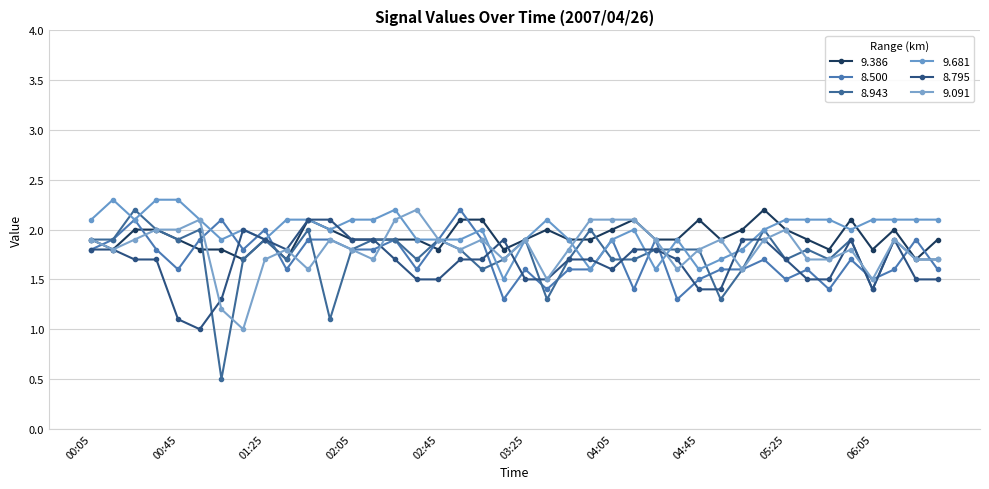

Reading left to right, list all the values displayed in this chart.

9.386: 1.9	1.8	2.0	2.0	1.9	1.8	1.8	1.7	1.9	1.7	2.1	2.0	1.9	1.9	1.9	1.9	1.8	2.1	2.1	1.8	1.9	2.0	1.9	1.9	2.0	2.1	1.9	1.9	2.1	1.9	2.0	2.2	2.0	1.9	1.8	2.1	1.8	2.0	1.7	1.9
8.500: 1.8	1.9	2.1	1.8	1.6	1.9	2.1	1.8	2.0	1.6	1.9	1.9	1.8	1.8	1.9	1.6	1.9	2.2	1.9	1.3	1.6	1.4	1.6	1.6	1.9	1.4	1.9	1.3	1.5	1.6	1.6	1.7	1.5	1.6	1.4	1.7	1.5	1.6	1.9	1.6
8.943: 1.9	1.9	2.2	2.0	1.9	2.0	0.5	1.7	1.9	1.7	2.0	1.1	1.8	1.9	1.9	1.7	1.9	1.8	1.6	1.7	1.9	1.3	1.7	2.0	1.7	1.7	1.8	1.8	1.8	1.3	1.6	2.0	1.7	1.8	1.7	1.9	1.4	1.9	1.7	1.7
9.681: 2.1	2.3	2.1	2.3	2.3	2.1	1.9	2.0	1.9	2.1	2.1	2.0	2.1	2.1	2.2	1.9	1.9	1.9	2.0	1.5	1.9	2.1	1.9	1.6	1.9	2.0	1.6	1.9	1.6	1.7	1.8	2.0	2.1	2.1	2.1	2.0	2.1	2.1	2.1	2.1
8.795: 1.8	1.8	1.7	1.7	1.1	1.0	1.3	2.0	1.9	1.8	2.1	2.1	1.9	1.9	1.7	1.5	1.5	1.7	1.7	1.9	1.5	1.5	1.7	1.7	1.6	1.8	1.8	1.7	1.4	1.4	1.9	1.9	1.7	1.5	1.5	1.9	1.4	1.9	1.5	1.5
9.091: 1.9	1.8	1.9	2.0	2.0	2.1	1.2	1.0	1.7	1.8	1.6	1.9	1.8	1.7	2.1	2.2	1.9	1.8	1.9	1.7	1.9	1.5	1.8	2.1	2.1	2.1	1.9	1.6	1.8	1.9	1.6	1.9	2.0	1.7	1.7	1.8	1.5	1.9	1.7	1.7